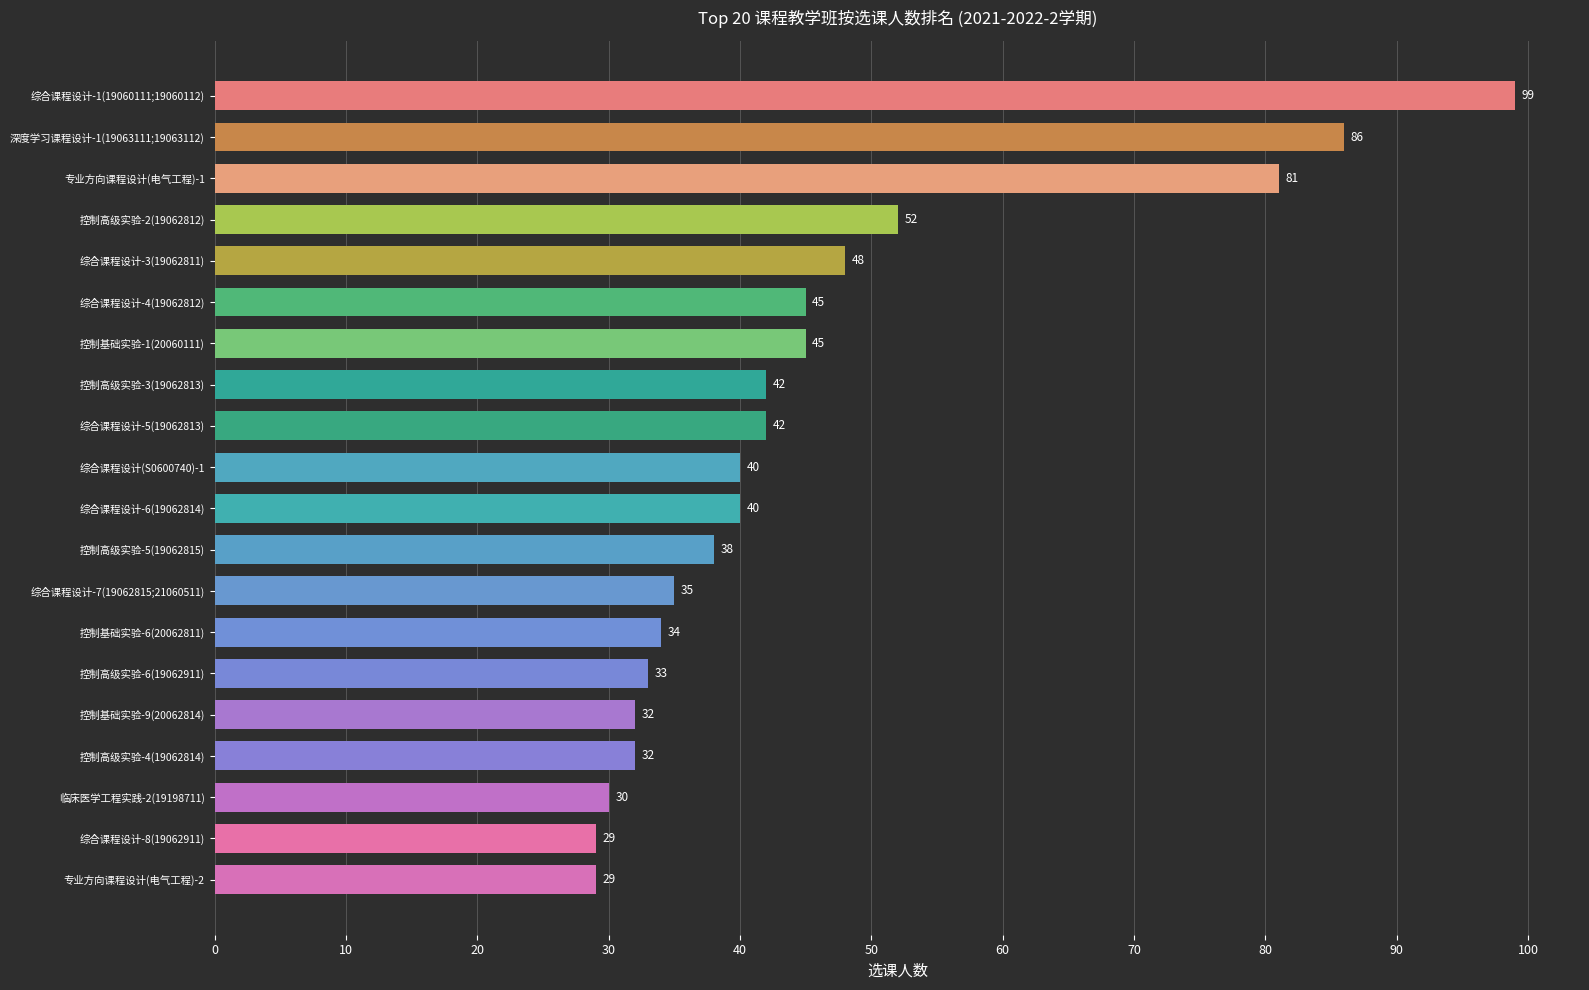

What is the change in value from 控制高级实验-6(19062911) to 综合课程设计-7(19062815;21060511)?

+2